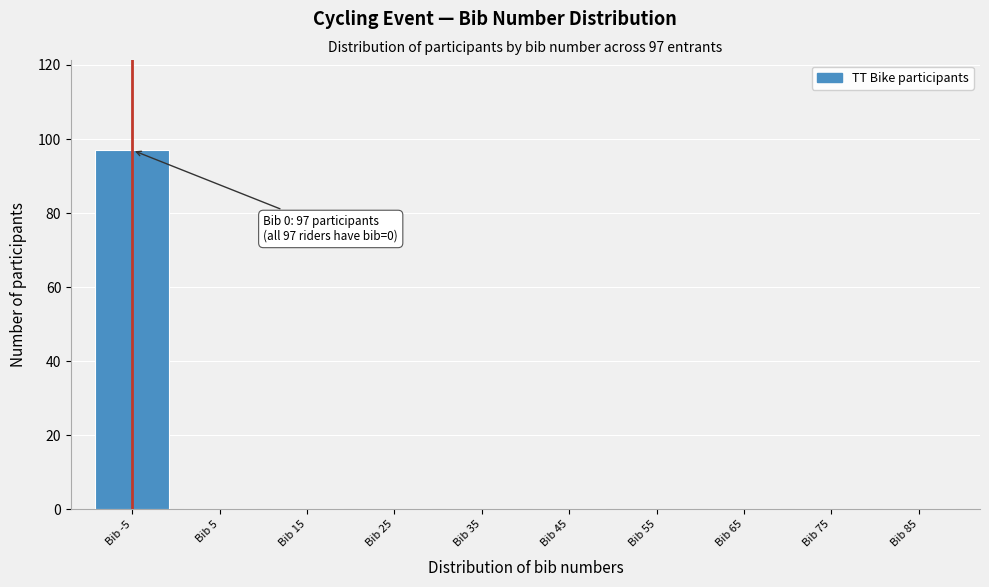

Reading left to right, extract all data points from this chart.

Bib -5=97	Bib 5=0	Bib 15=0	Bib 25=0	Bib 35=0	Bib 45=0	Bib 55=0	Bib 65=0	Bib 75=0	Bib 85=0